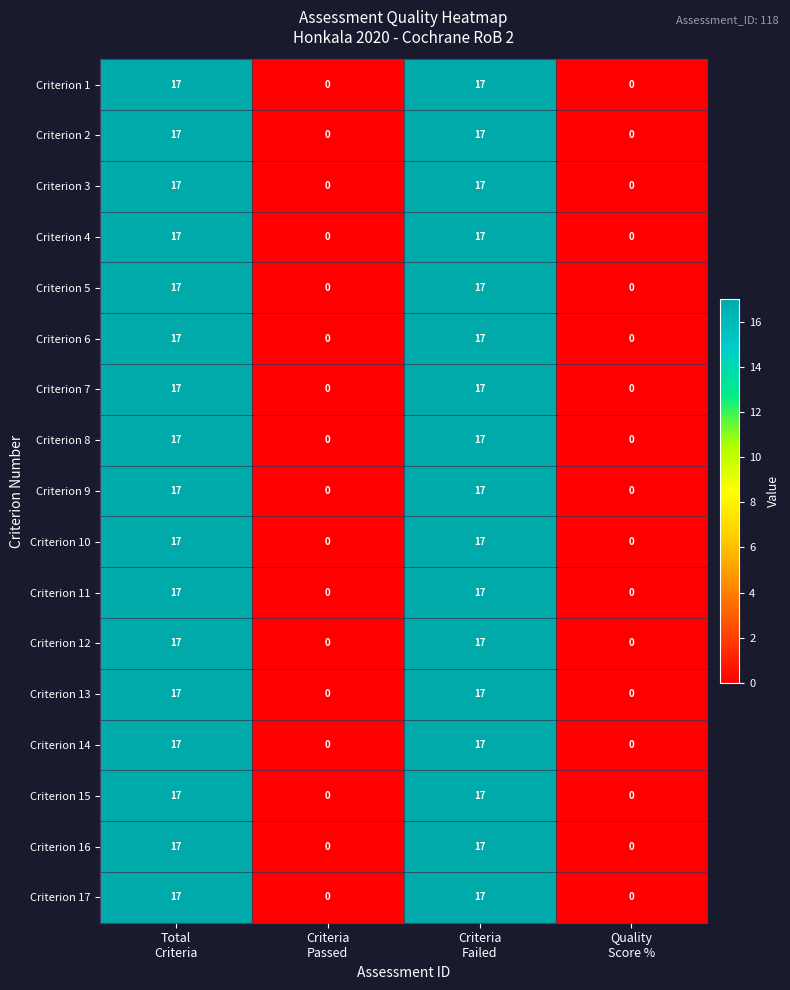

What is the maximum value shown in the chart?

17